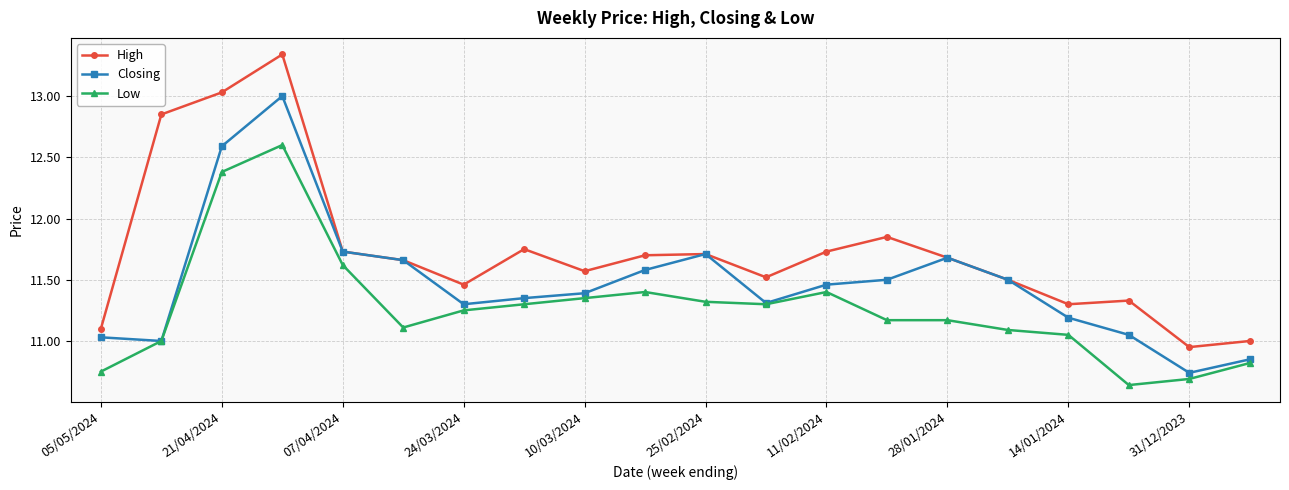

True or false: Low has more than 2 points higher than both neighbors.

True